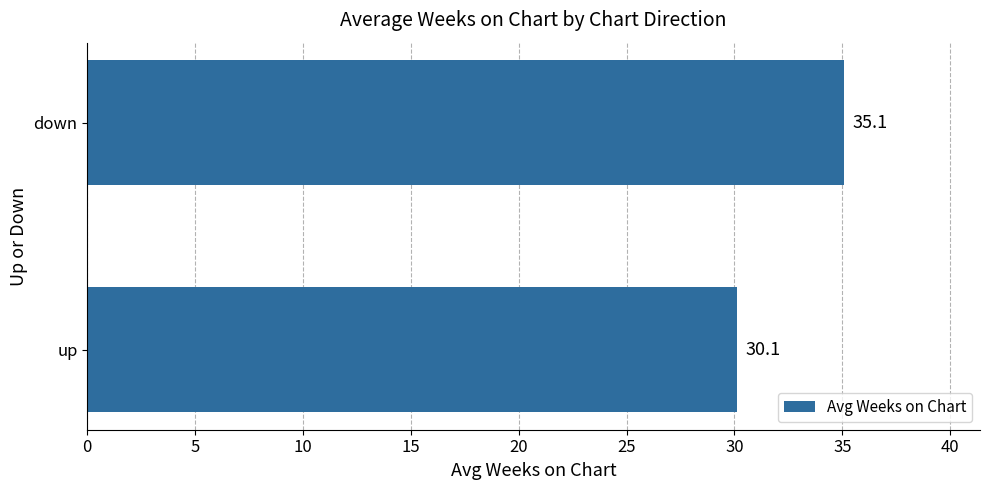

Count the number of categories in the chart.

2